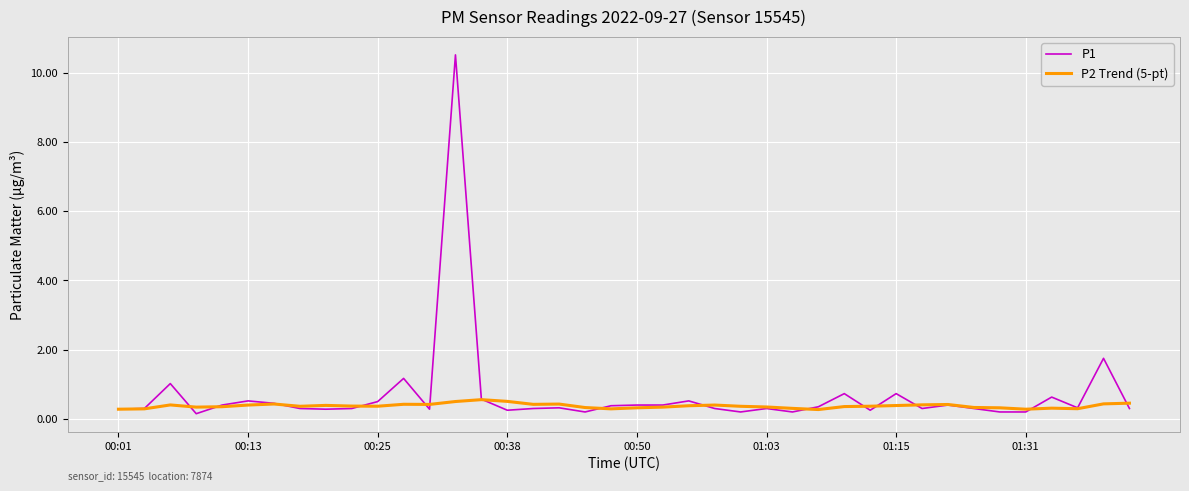

After their last crossing, which series has the higher values: P2 Trend (5-pt) or P1?

P2 Trend (5-pt)